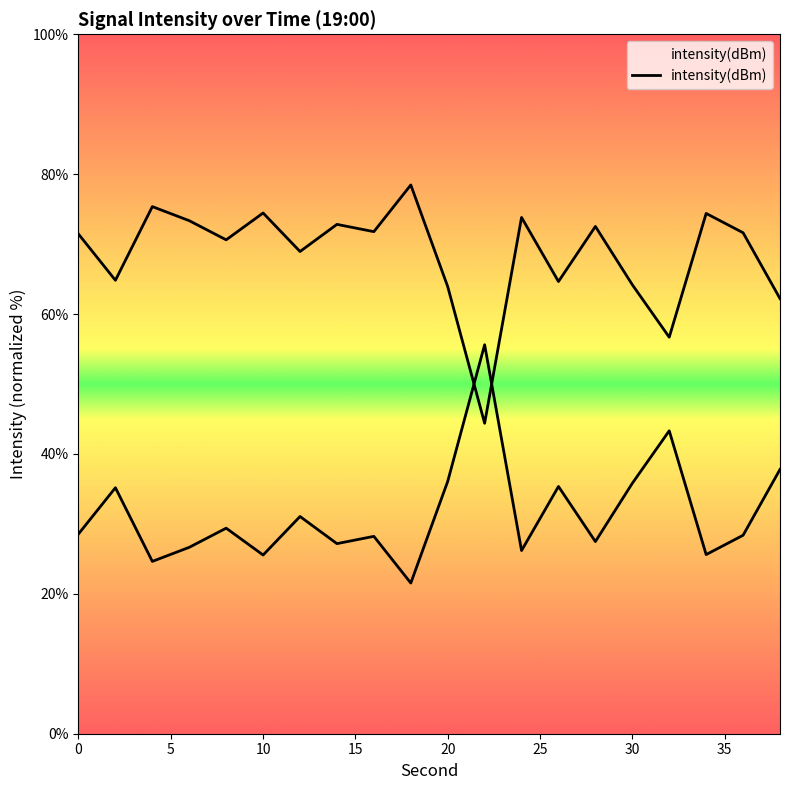

True or false: the data shows 42.3 at 35.

False